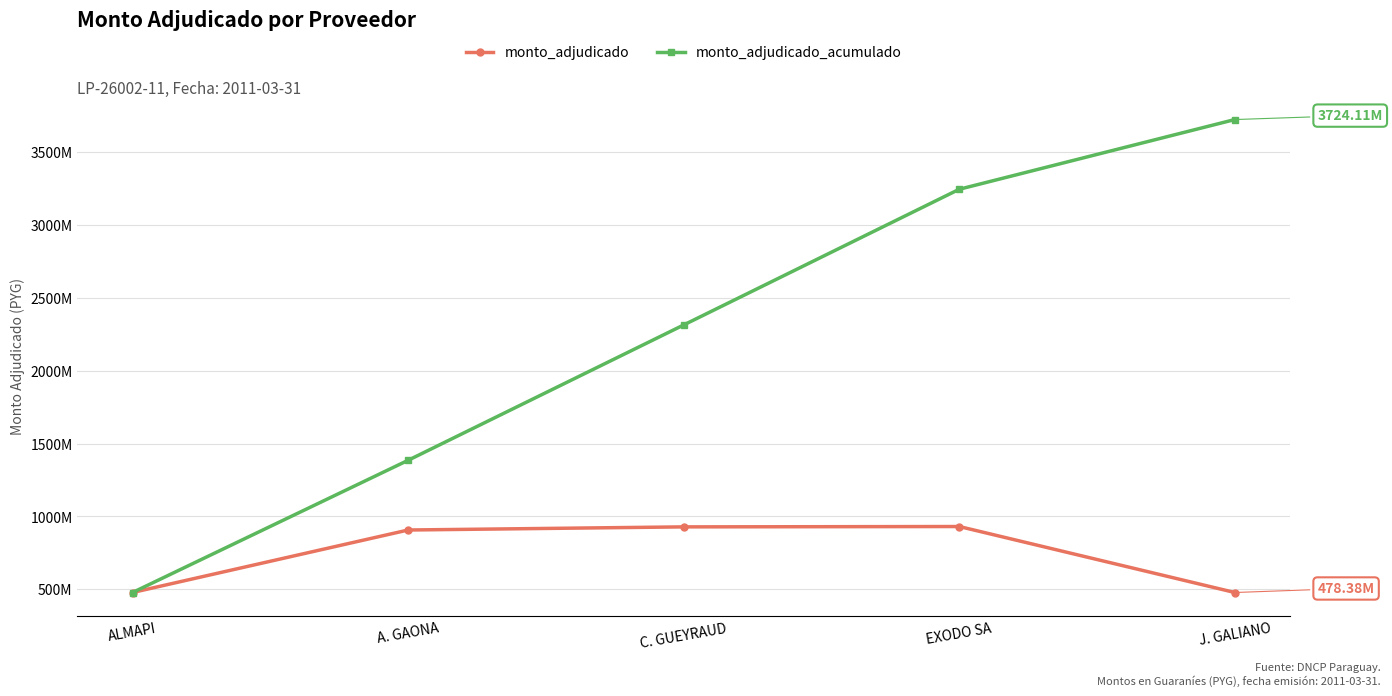

What is the sum of all monto_adjudicado_acumulado values?

11148417954